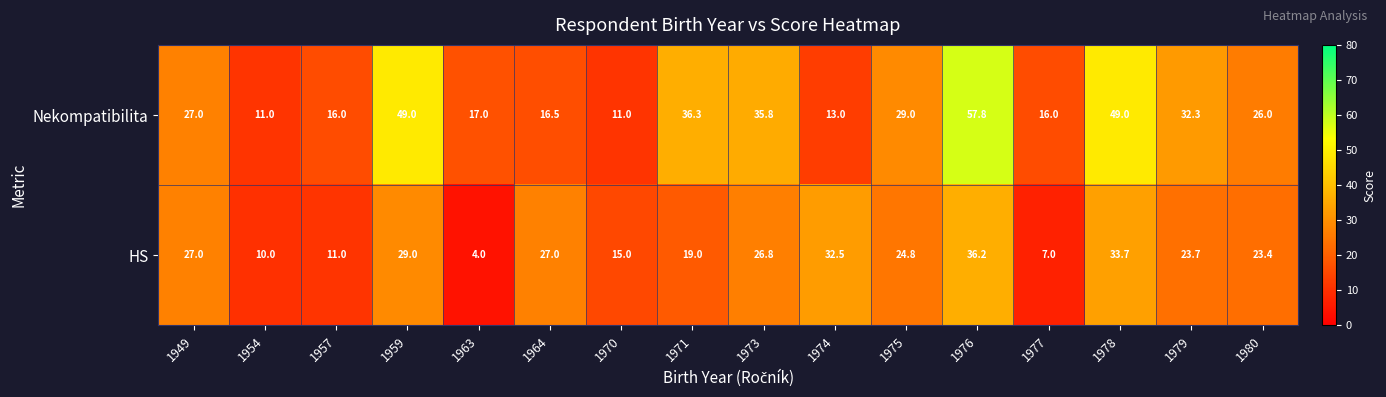

What is the spread (max minus min) of values at 1980?

2.6